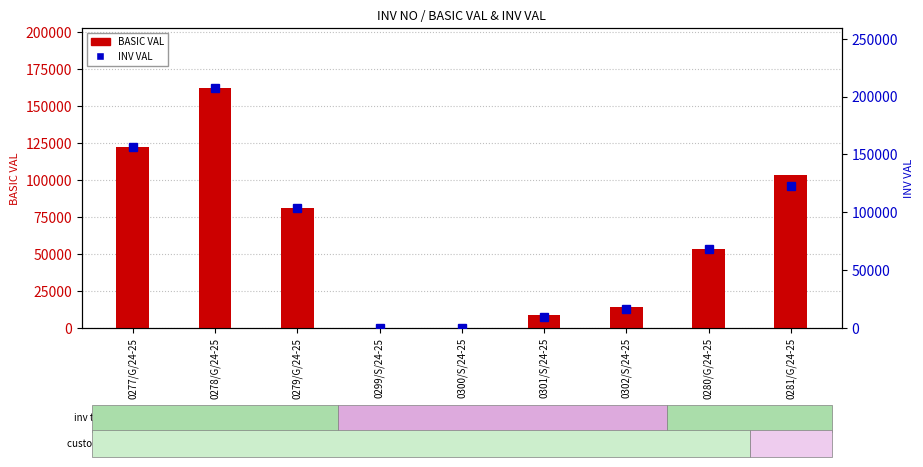

Between 0278/G/24-25 and 0299/S/24-25, which is larger?

0278/G/24-25